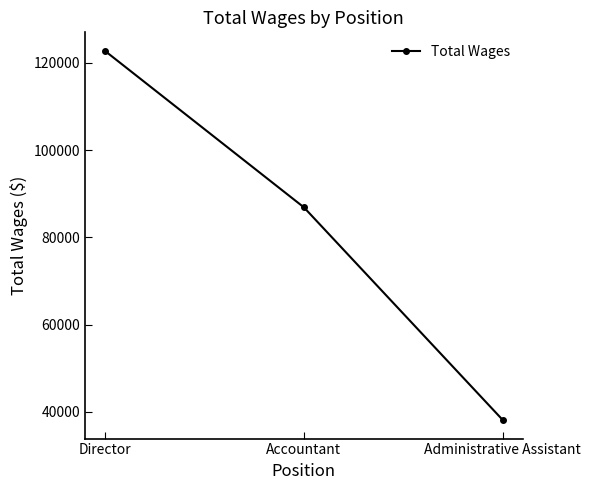

What is the difference between the values at Accountant and Director?

35872